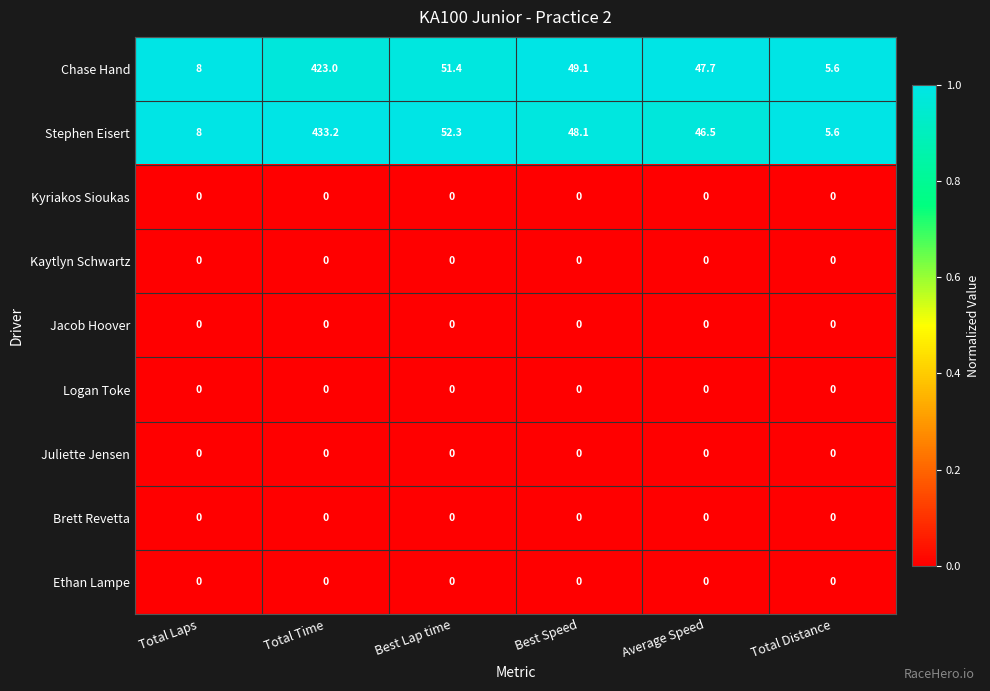

What is the maximum value shown in the chart?

433.2